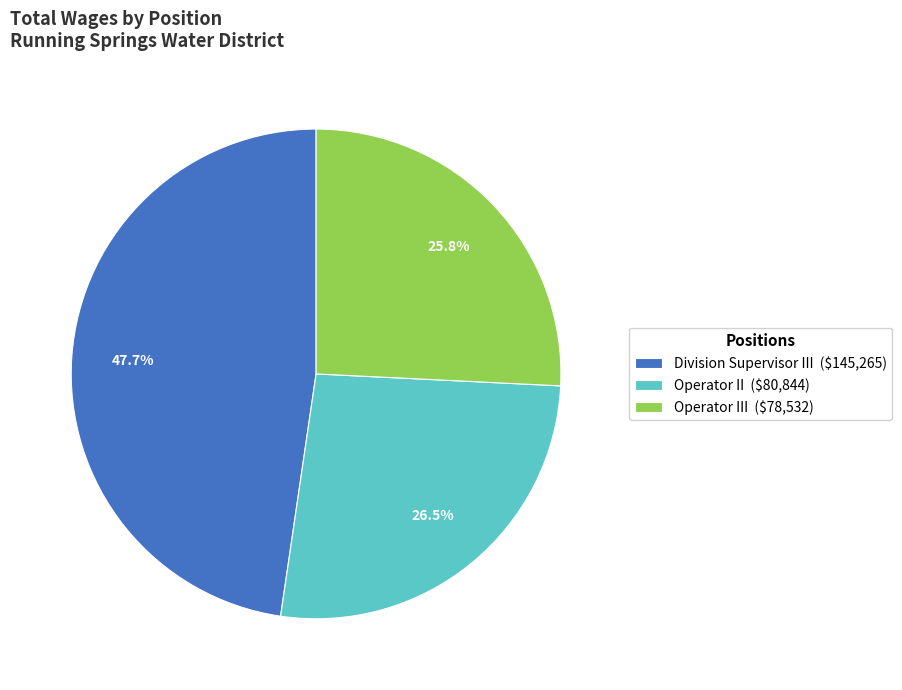

How many slices are in this pie chart?

3